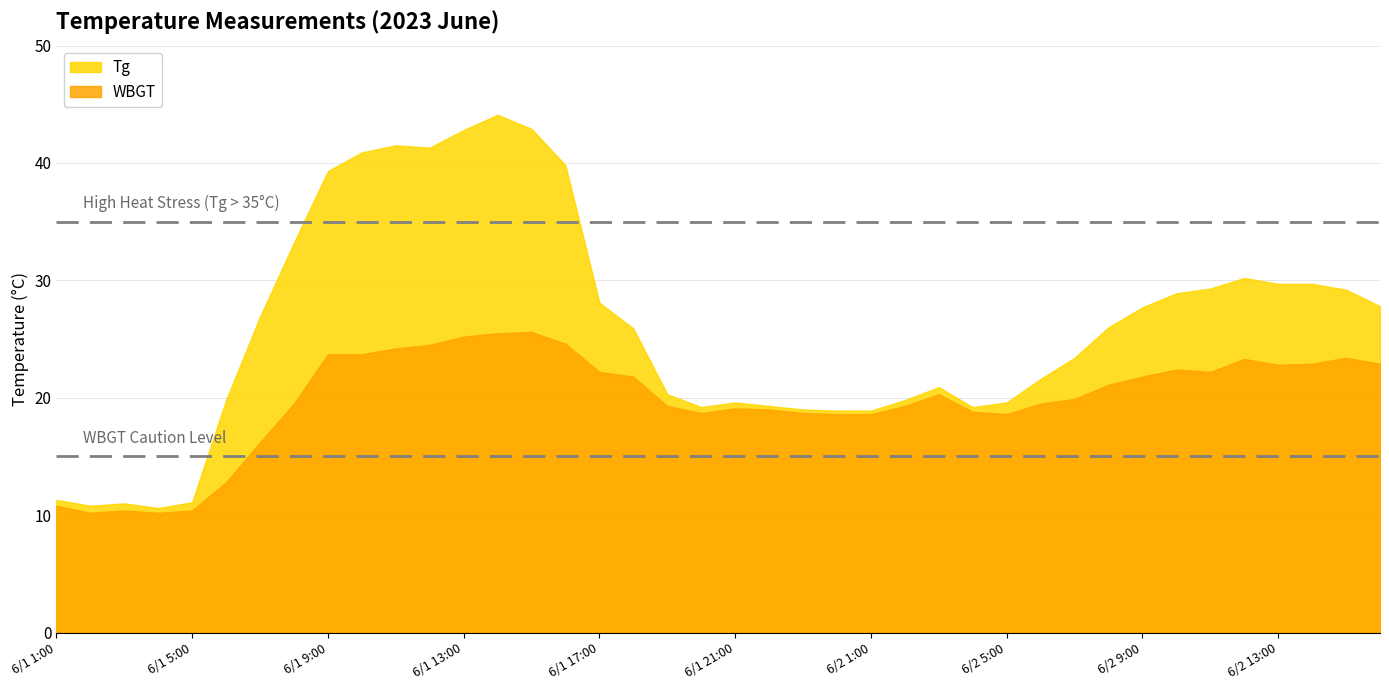

Reading left to right, extract all data points from this chart.

Tg: 11.3	10.8	11.0	10.6	11.1	19.8	26.9	33.2	39.3	40.9	41.5	41.3	42.8	44.1	42.9	39.8	28.1	25.9	20.3	19.2	19.6	19.3	19.0	18.9	18.9	19.8	20.9	19.2	19.6	21.6	23.4	26.0	27.7	28.9	29.3	30.2	29.7	29.7	29.2	27.8
WBGT: 10.8	10.2	10.4	10.2	10.4	12.8	16.2	19.5	23.7	23.7	24.2	24.5	25.2	25.5	25.6	24.6	22.2	21.8	19.3	18.7	19.1	19.0	18.7	18.6	18.6	19.3	20.3	18.8	18.6	19.5	19.9	21.1	21.8	22.4	22.2	23.3	22.8	22.9	23.4	22.9